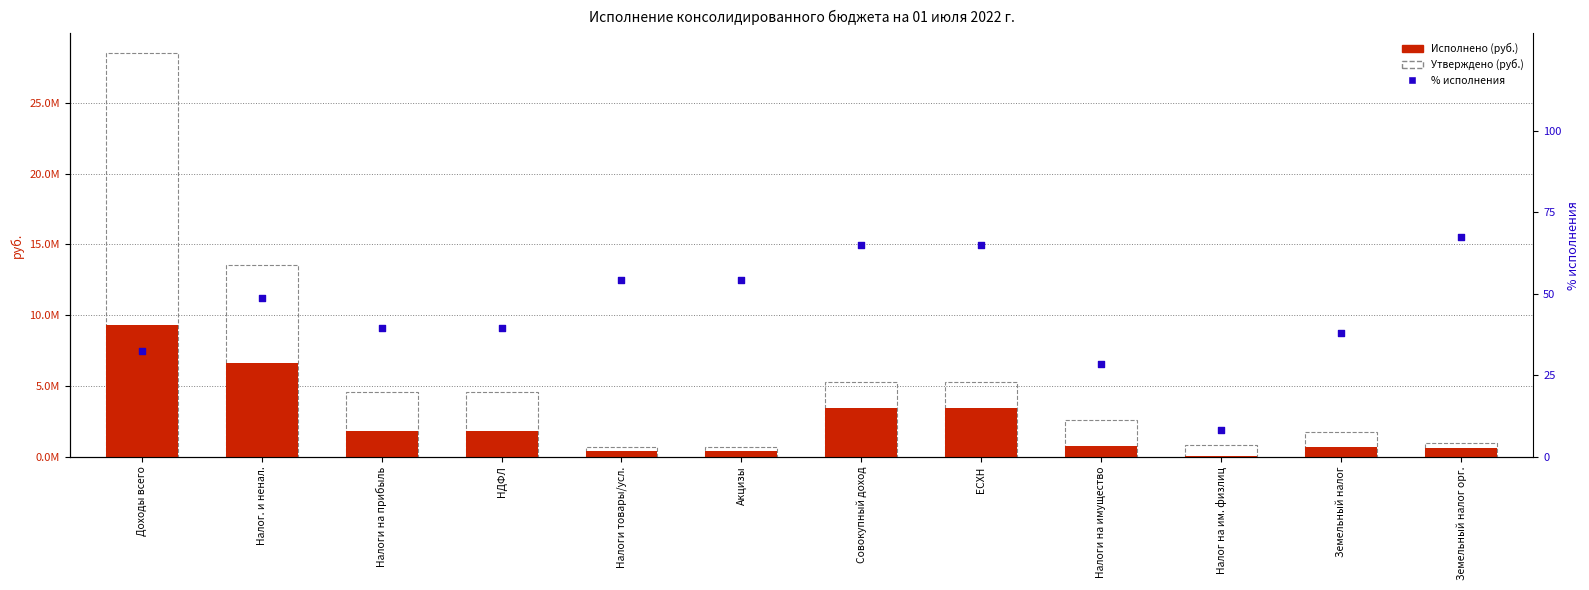

Which series has the largest total across all categories?

Утверждено (руб.)